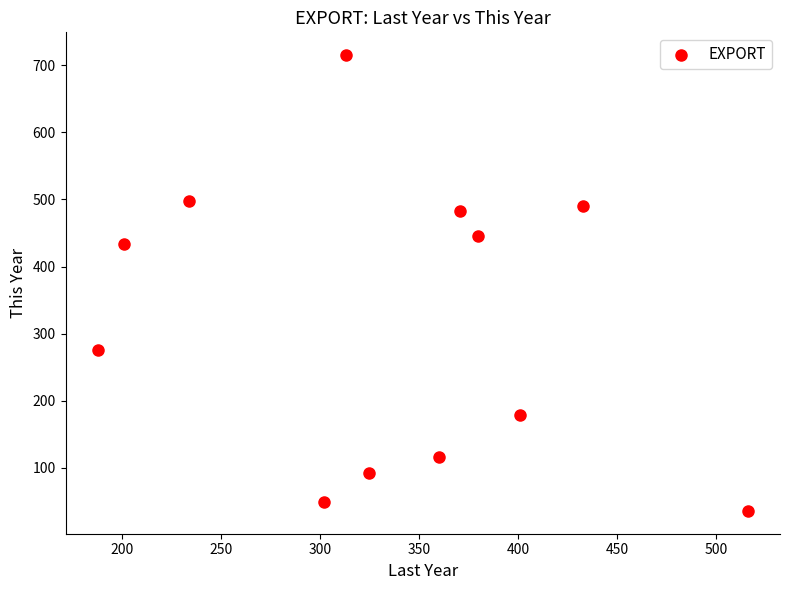

What is the range of Y values (max minus min)?

679